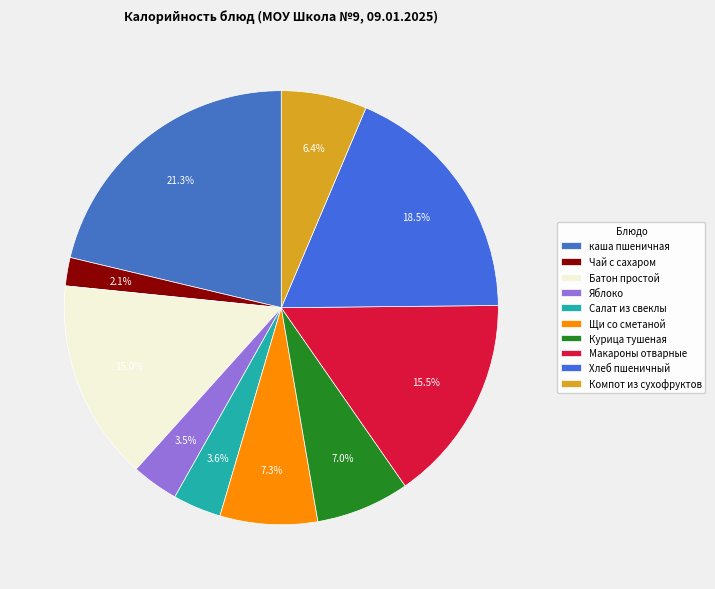

What percentage is the Чай с сахаром slice, to the nearest percent?

2%